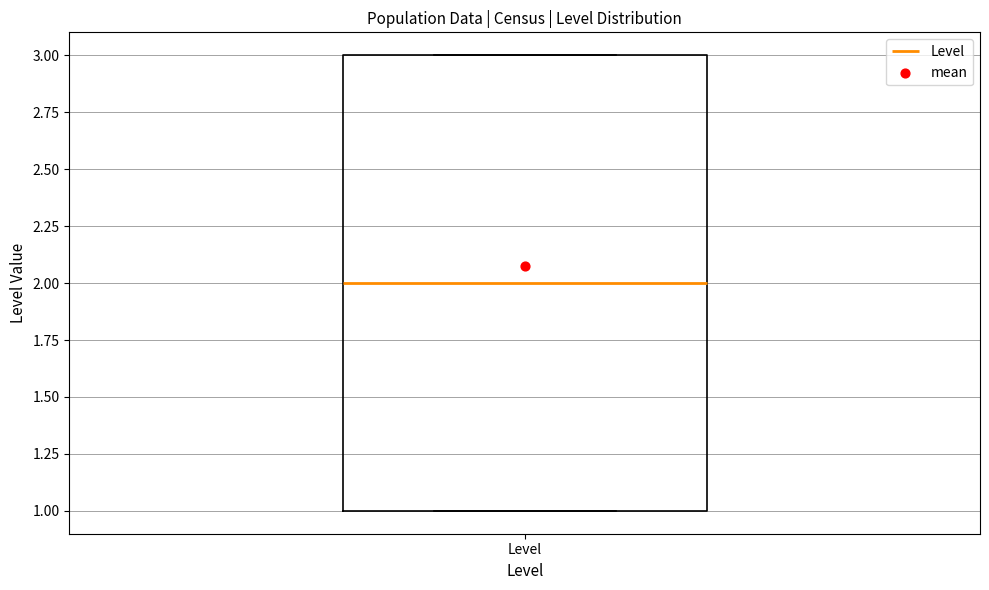

Where is the lower edge of the box for Level on the y-axis? The values are not printed on the chart, so give them approximately, as read against the axis.

1